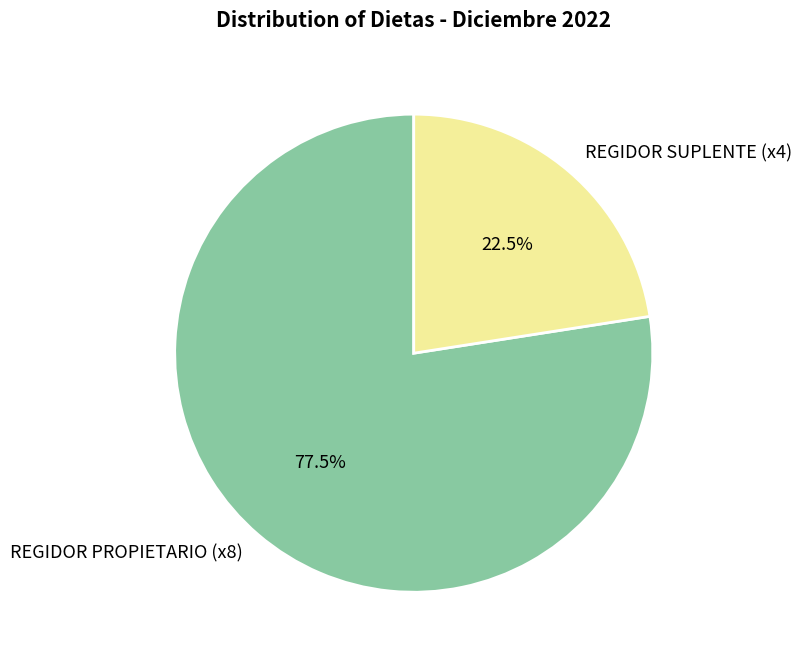

Which category has the smallest portion of the pie?

REGIDOR SUPLENTE (x4)